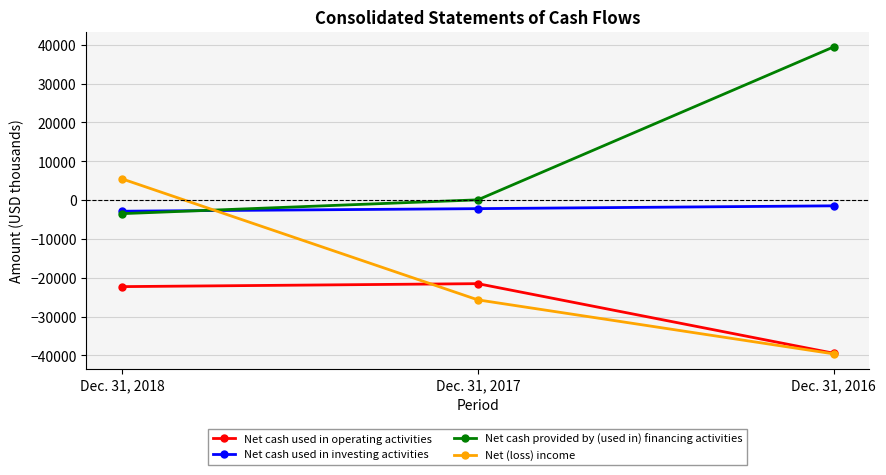

Which series has the largest total across all categories?

Net cash provided by (used in) financing activities